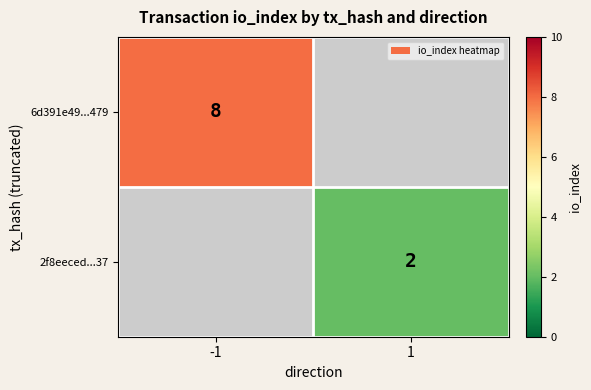

The 2f8eeced...37 series shows 1 at 1. True or false?

False